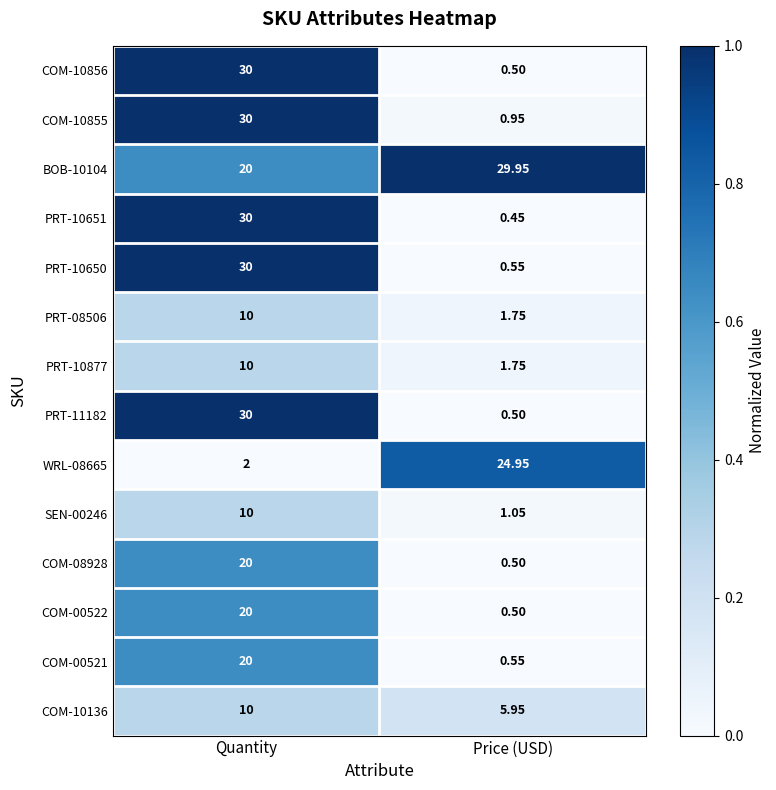

At which label does BOB-10104 first exceed 29?

Price (USD)